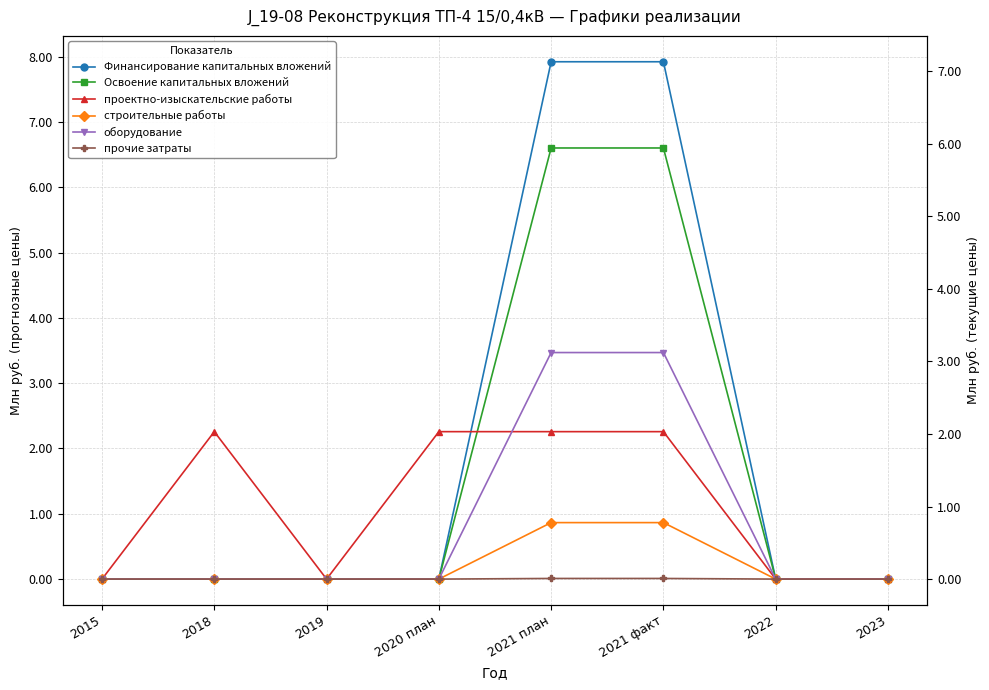

Reading left to right, list all the values displayed in this chart.

Финансирование капитальных вложений: 2015=0.0	2018=0.0	2019=0.0	2020 план=0.0	2021 план=7.9	2021 факт=7.9	2022=0.0	2023=0.0
Освоение капитальных вложений: 2015=0.0	2018=0.0	2019=0.0	2020 план=0.0	2021 план=6.6	2021 факт=6.6	2022=0.0	2023=0.0
проектно-изыскательские работы: 2015=0.0	2018=2.3	2019=0.0	2020 план=2.3	2021 план=2.3	2021 факт=2.3	2022=0.0	2023=0.0
строительные работы: 2015=0.0	2018=0.0	2019=0.0	2020 план=0.0	2021 план=0.9	2021 факт=0.9	2022=0.0	2023=0.0
оборудование: 2015=0.0	2018=0.0	2019=0.0	2020 план=0.0	2021 план=3.5	2021 факт=3.5	2022=0.0	2023=0.0
прочие затраты: 2015=0.0	2018=0.0	2019=0.0	2020 план=0.0	2021 план=0.0	2021 факт=0.0	2022=0.0	2023=0.0